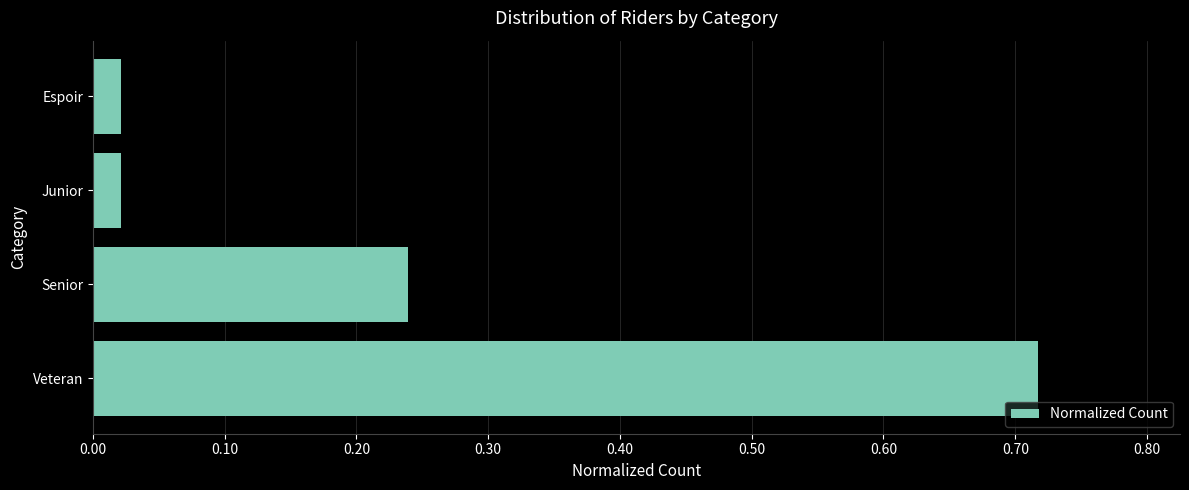

The value at Veteran is 0.5. True or false?

False